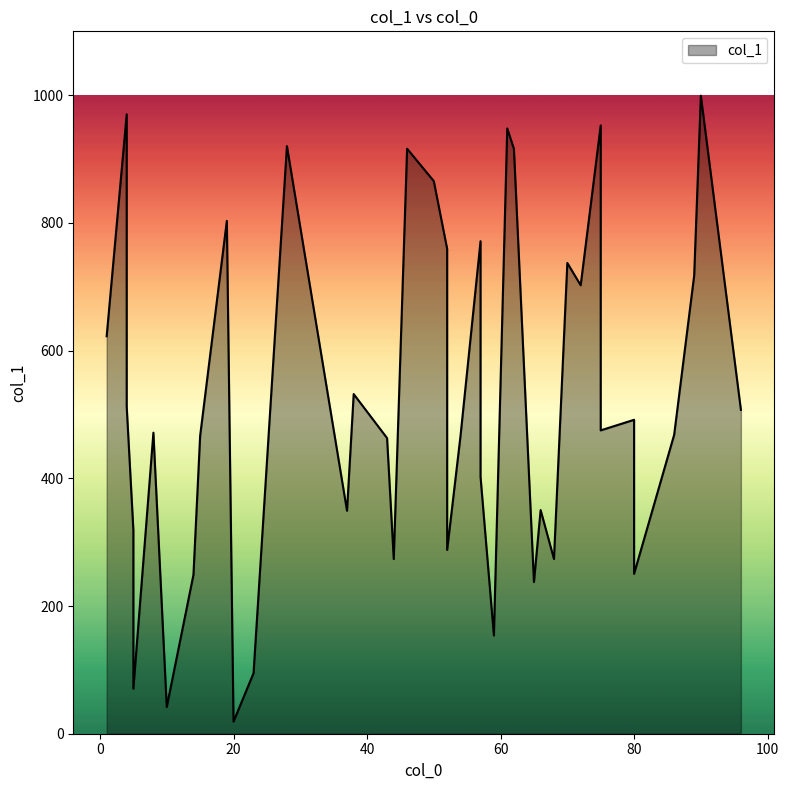

Read the value at 43.

463.0